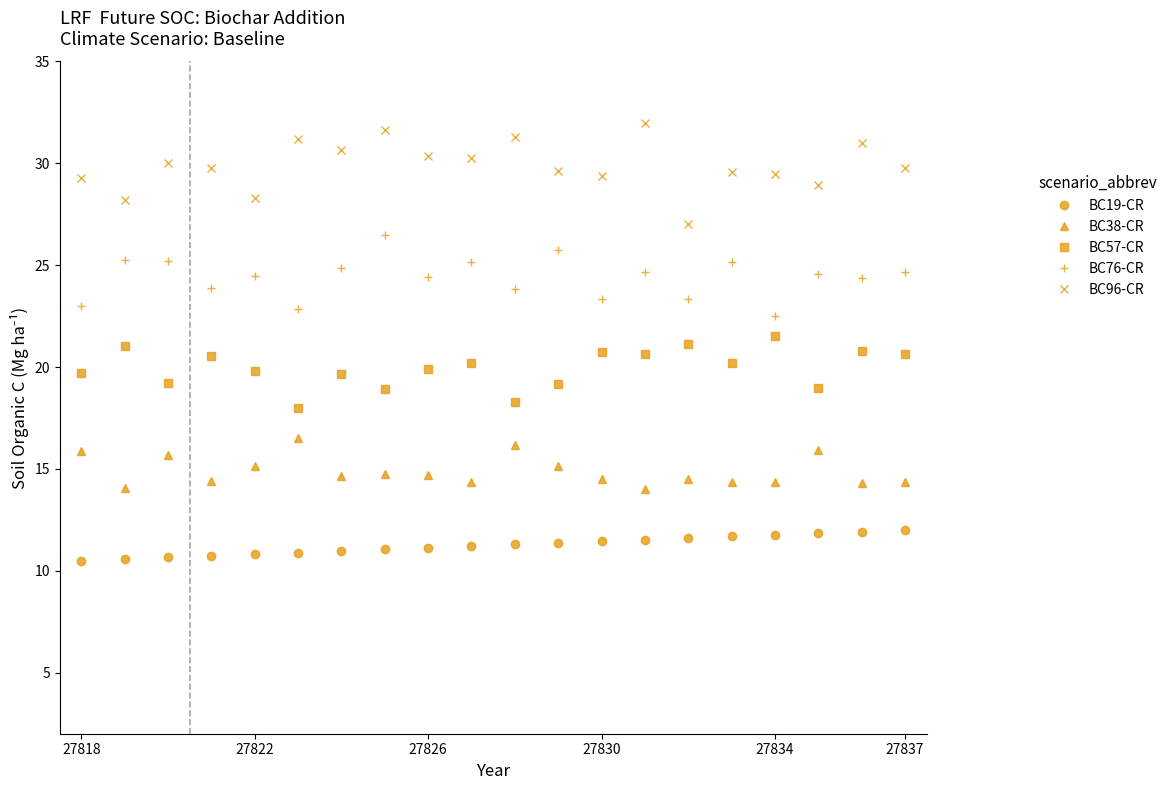

True or false: BC19-CR and BC96-CR cross at least once.

False